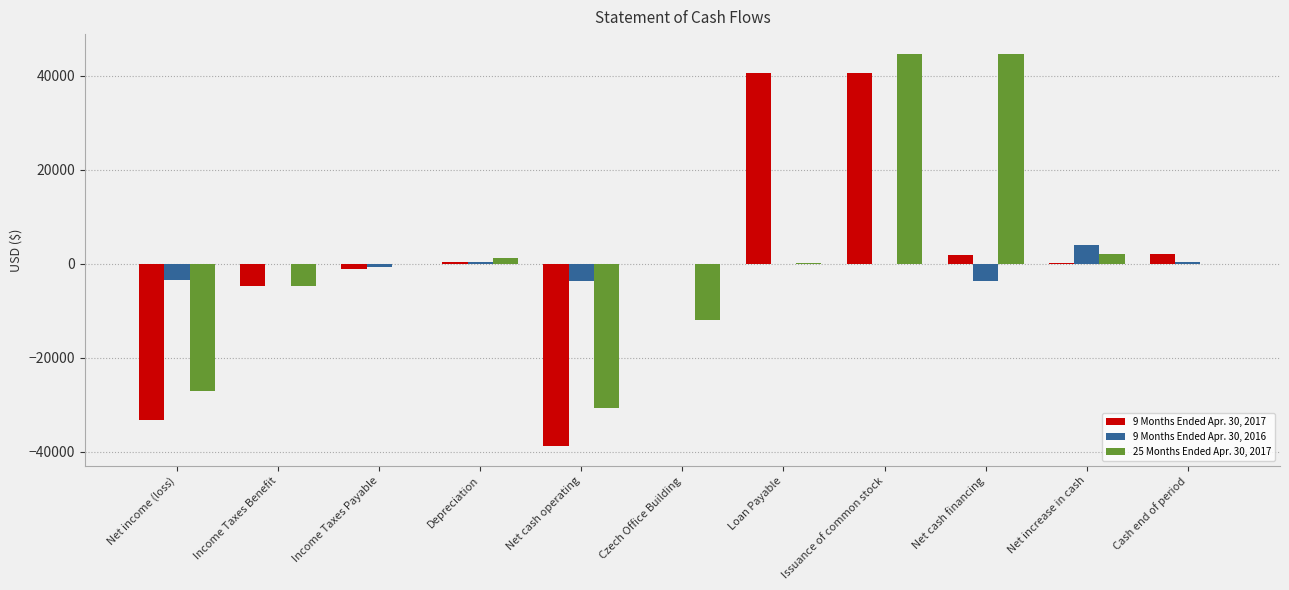

What is the sum of all 9 Months Ended Apr. 30, 2016 values?

-6316